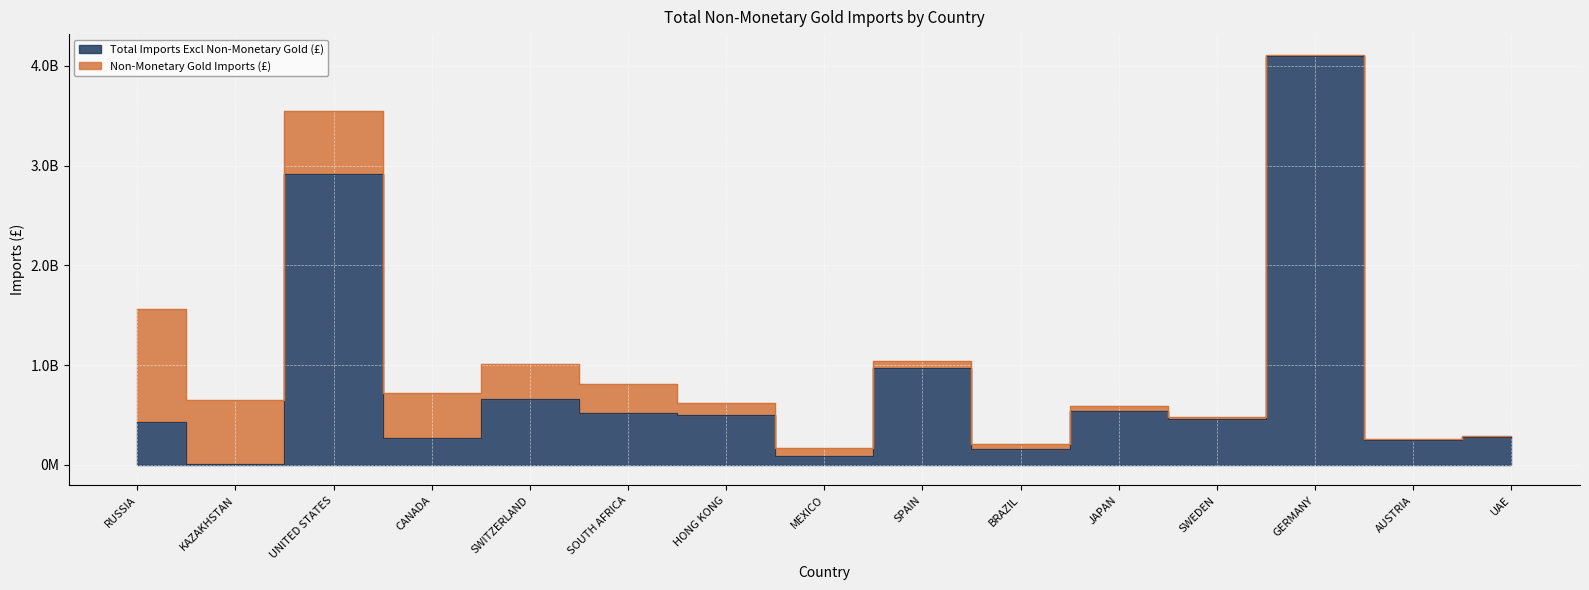

What is the label of the 4th point from the right?

SWEDEN